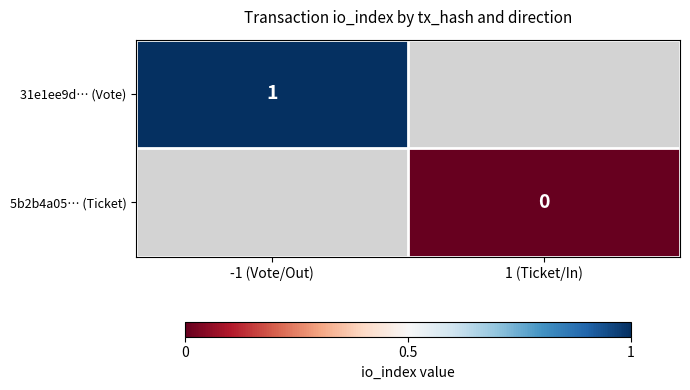

Is it true that 31e1ee9d… (Vote) equals 1 at -1 (Vote/Out)?

True